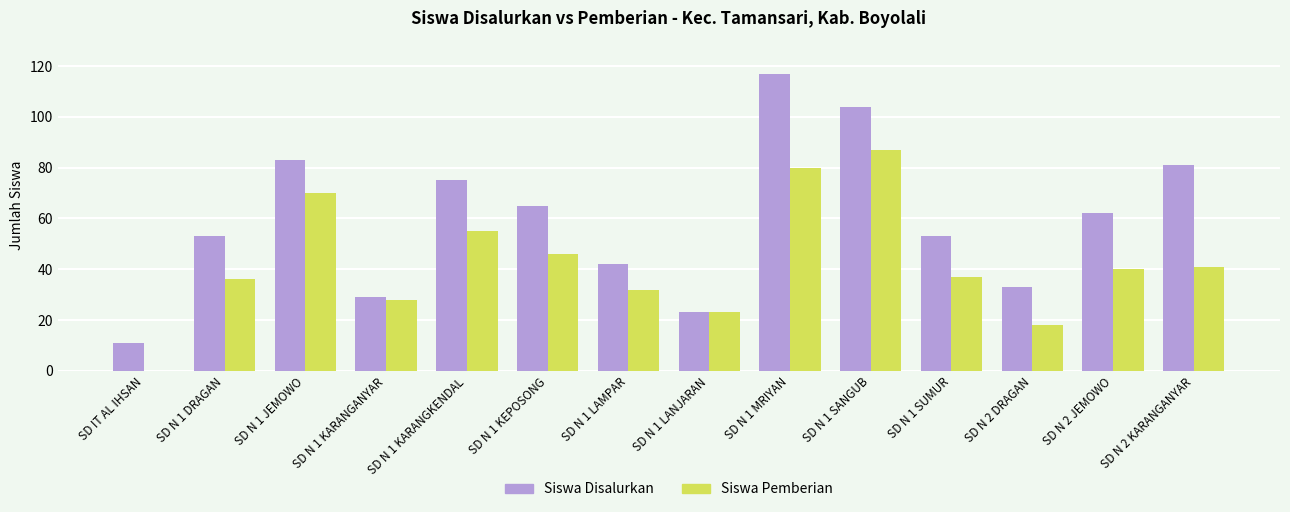

What is the difference between the Siswa Pemberian values at SD N 1 KARANGANYAR and SD N 1 LANJARAN?

5